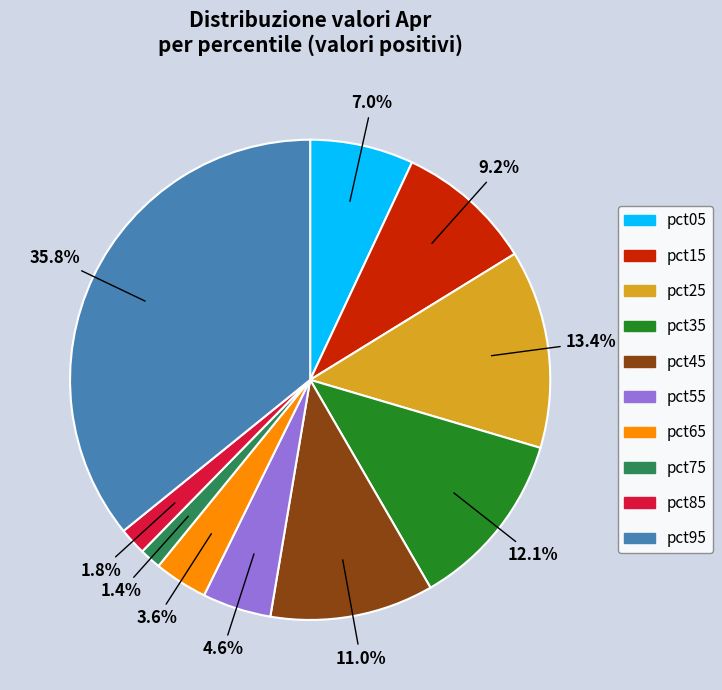

To the nearest percent, what is the difference between the pct25 and pct55 slice percentages?

9%